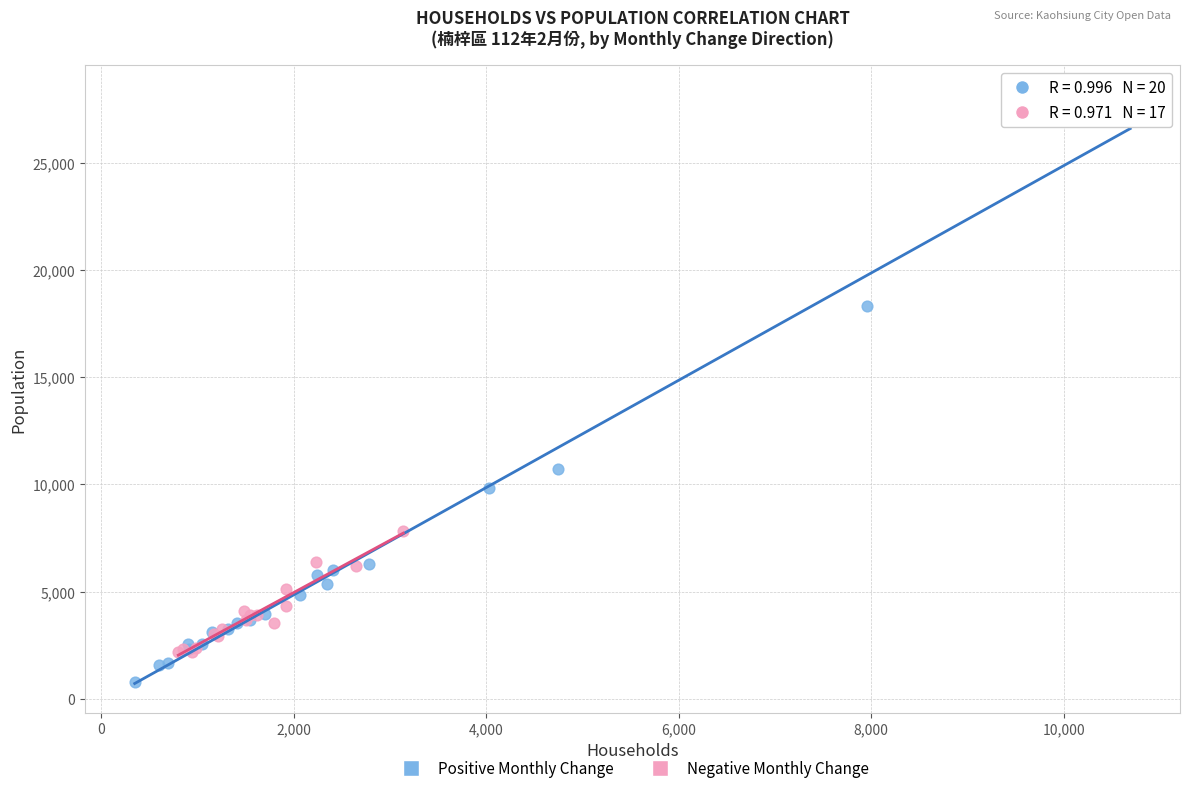

Which series reaches the maximum Y coordinate?

Positive Monthly Change